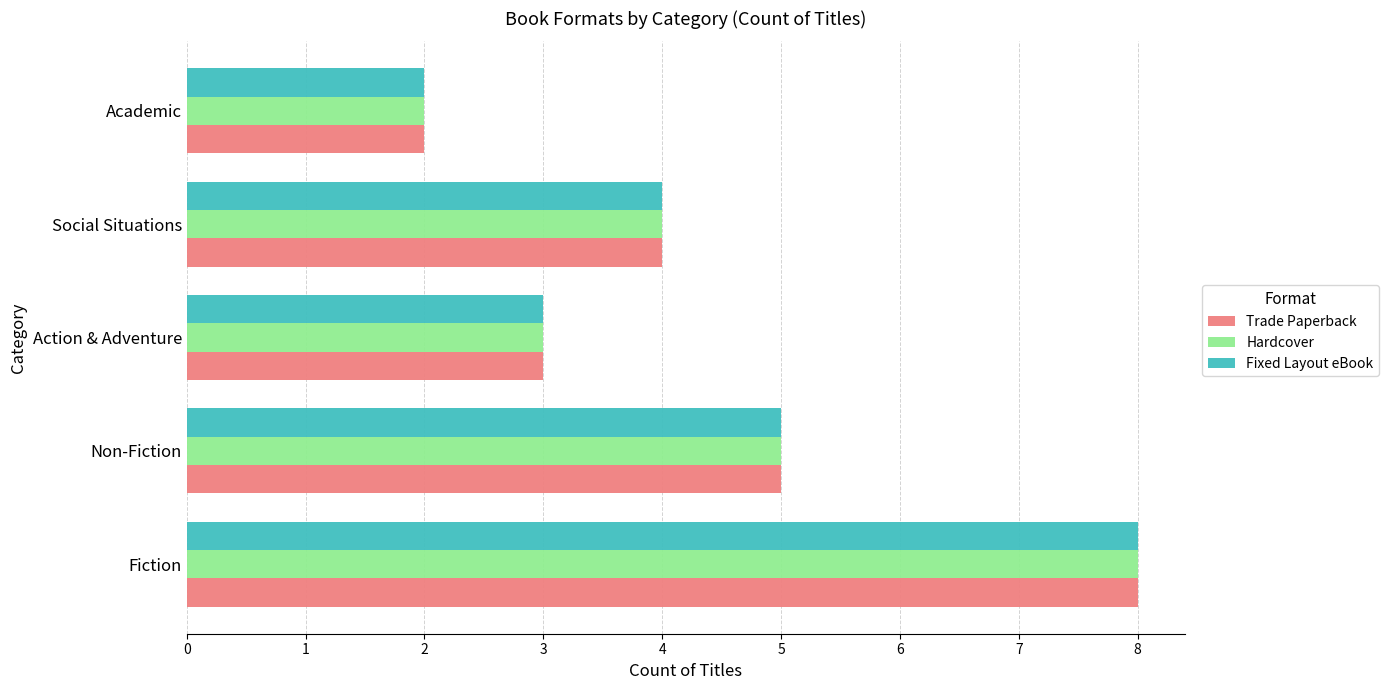

What is the sum of the Hardcover values at Fiction and Academic?

10